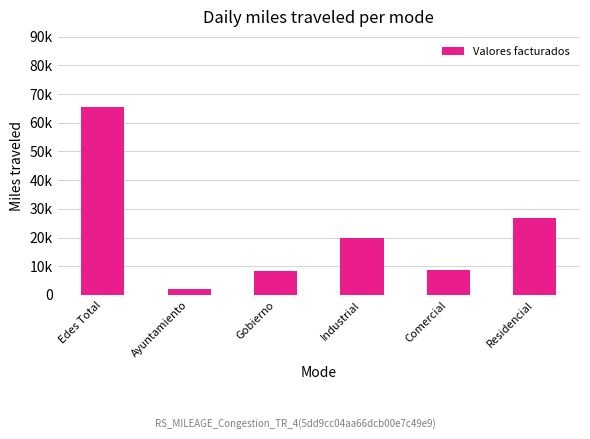

What is the sum of all values?

131057.0